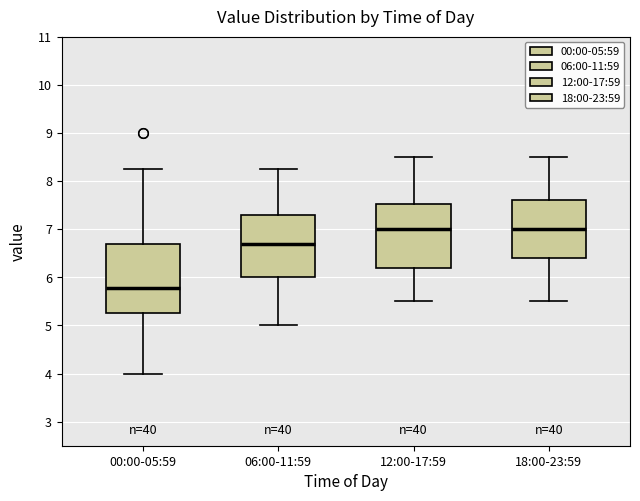

Which box is the tallest, from its lower edge to its upper edge?

00:00-05:59